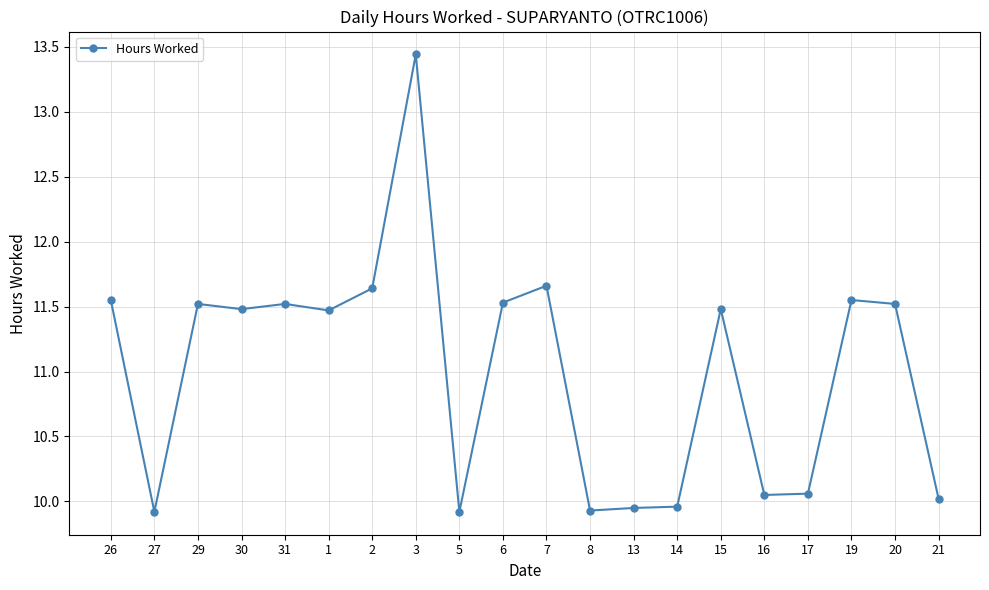

What is the label of the 20th point from the left?

21